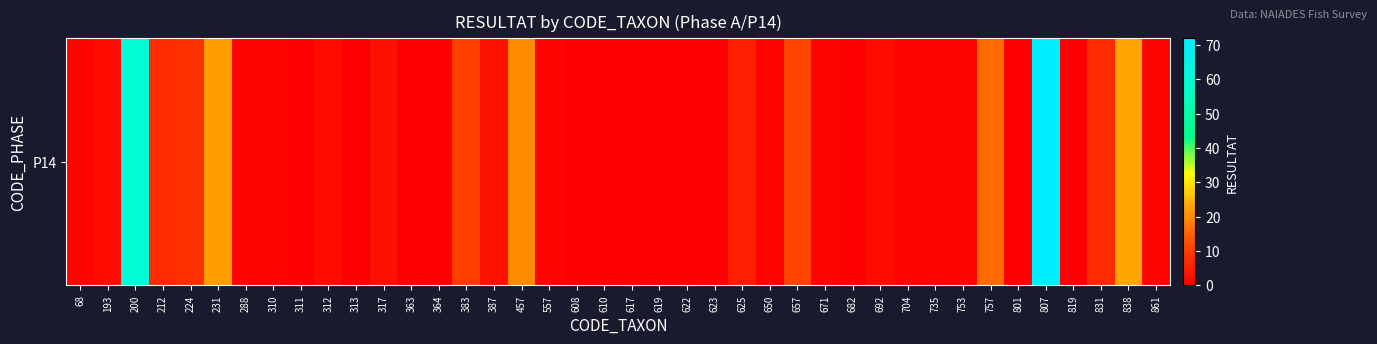

The value at 68 is 1. True or false?

True